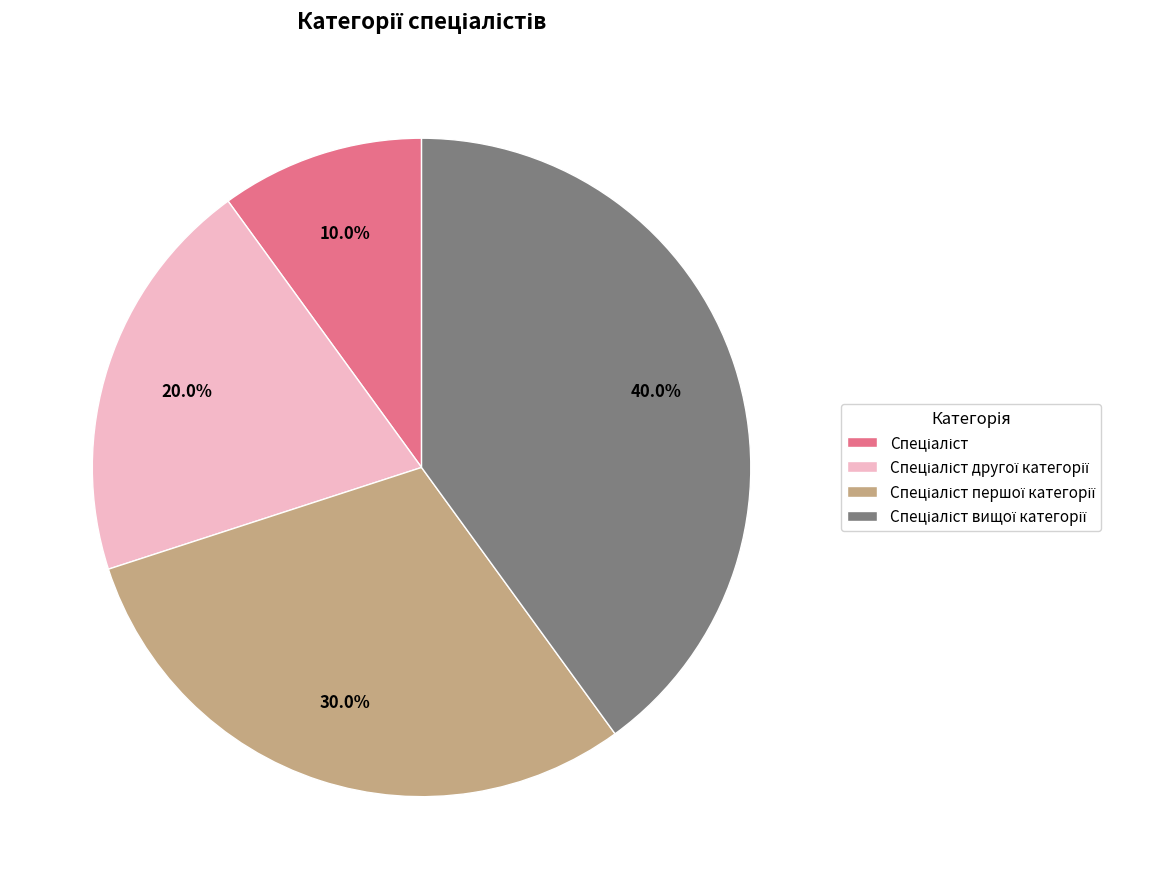

To the nearest percent, what is the average slice percentage?

25%